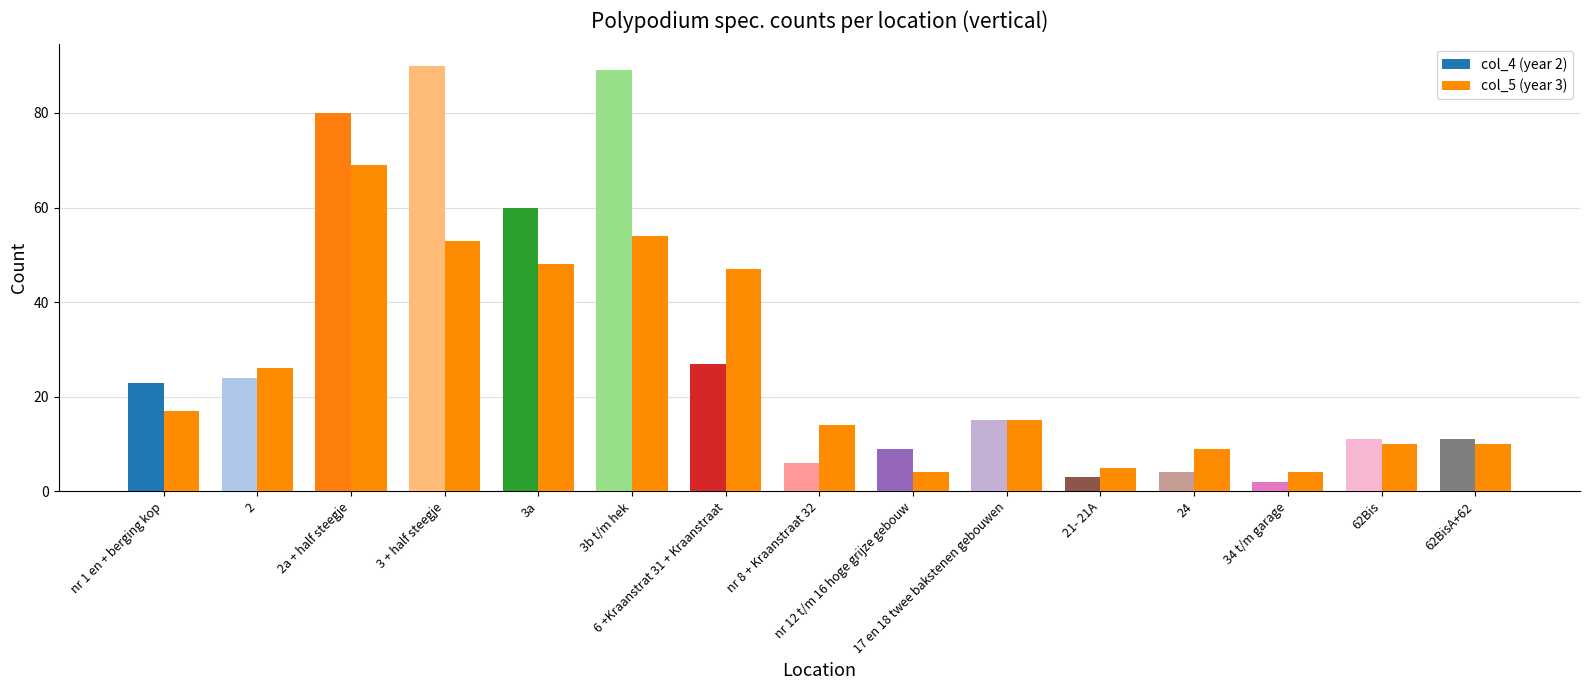

Where does the col_4 (year 2) series first go above 15?

nr 1 en + berging kop